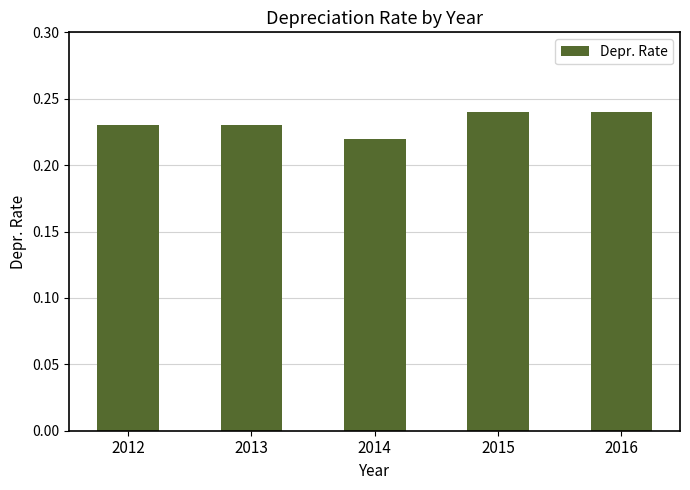

The value at 2016 is 0.1. True or false?

False